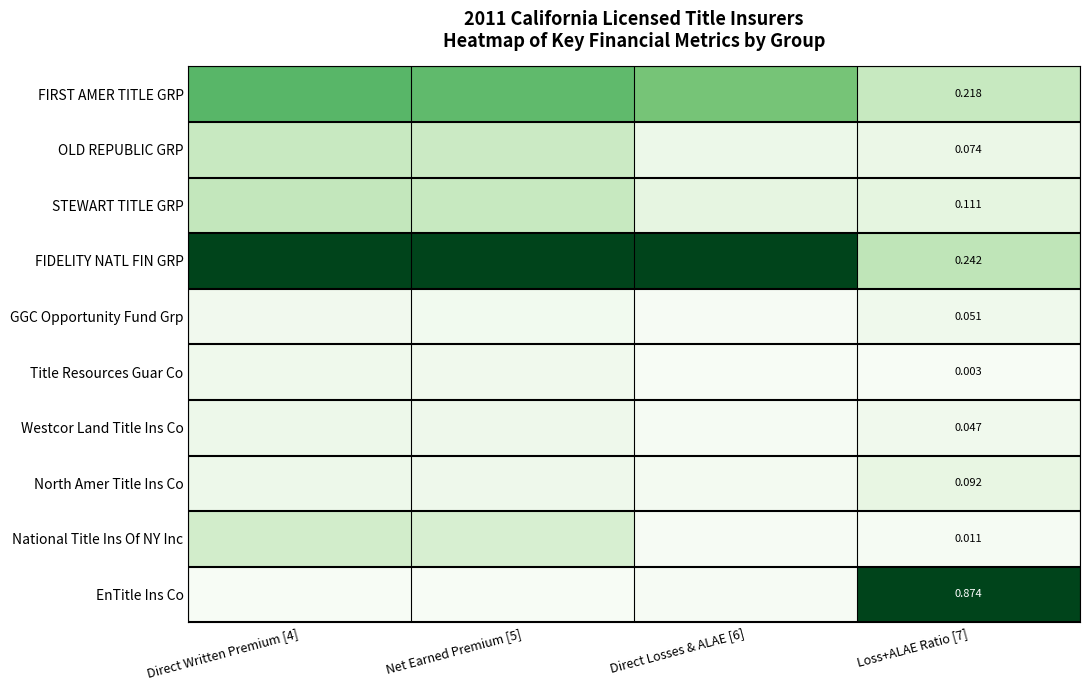

Is it true that National Title Ins Of NY Inc equals 0.0 at Loss+ALAE Ratio [7]?

True